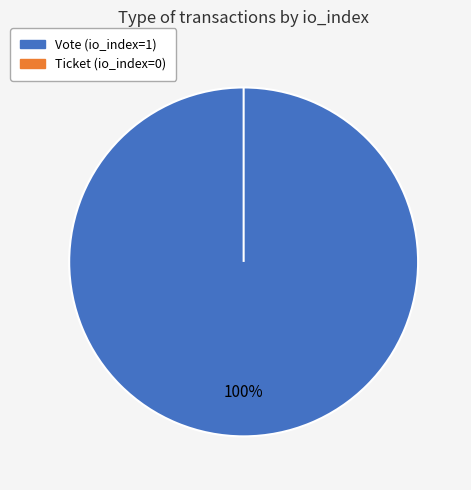

Is it true that Vote is 99% of the pie?

False